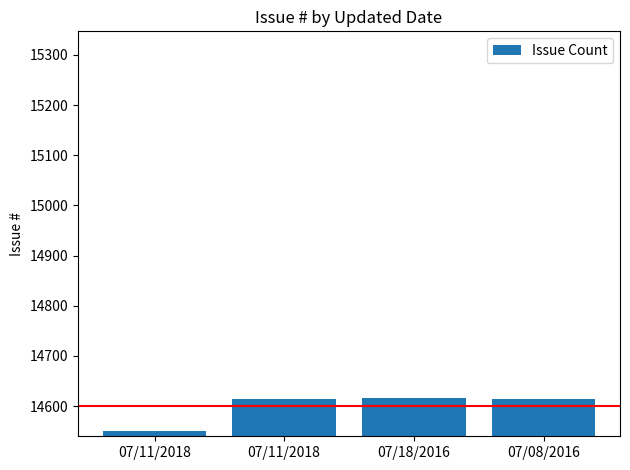

Reading left to right, extract all data points from this chart.

14550	14614	14616	14615